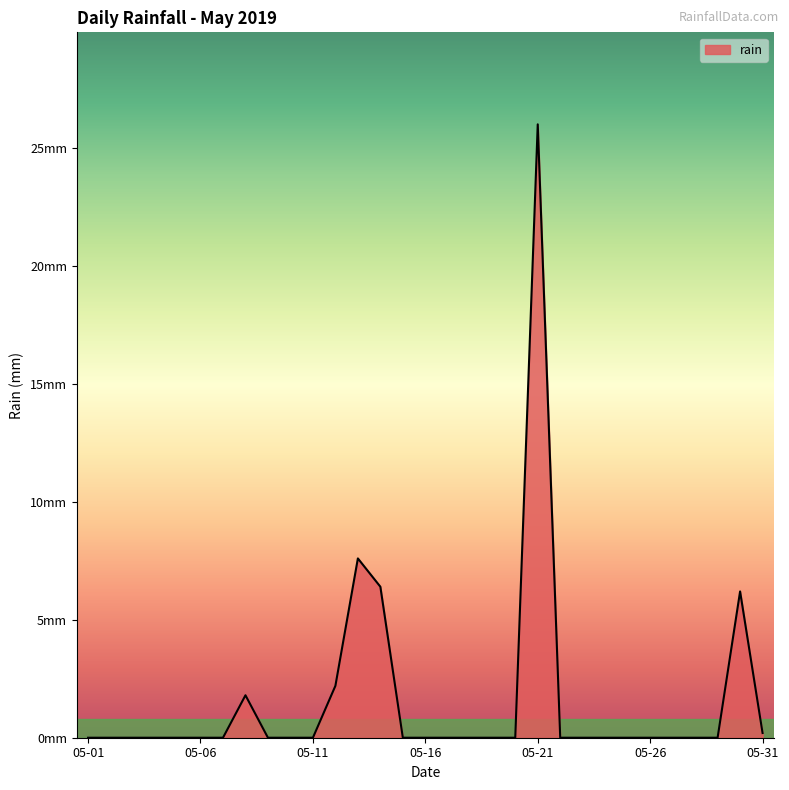

Is this an area chart (filled region under the line)?

Yes